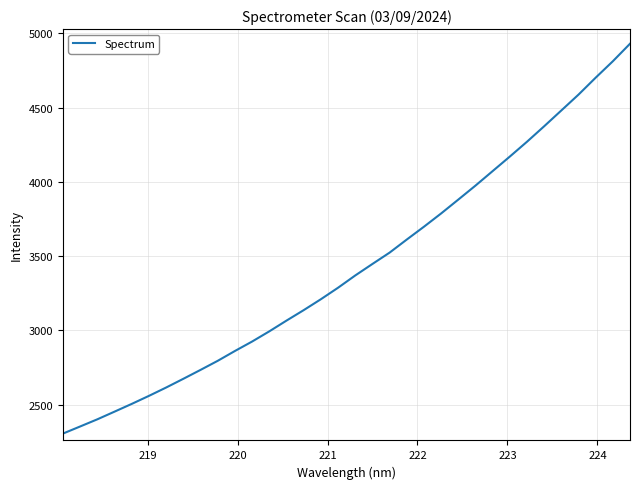

How many lines are shown in the chart?

1